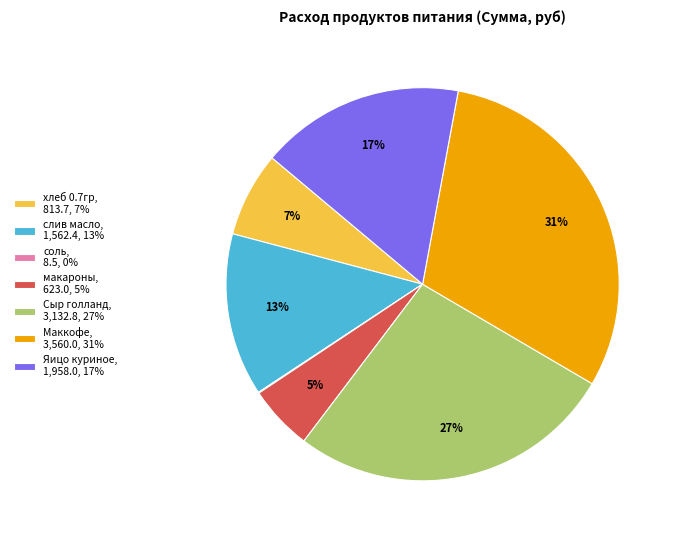

True or false: хлеб 0.7гр accounts for 14% of the total.

False